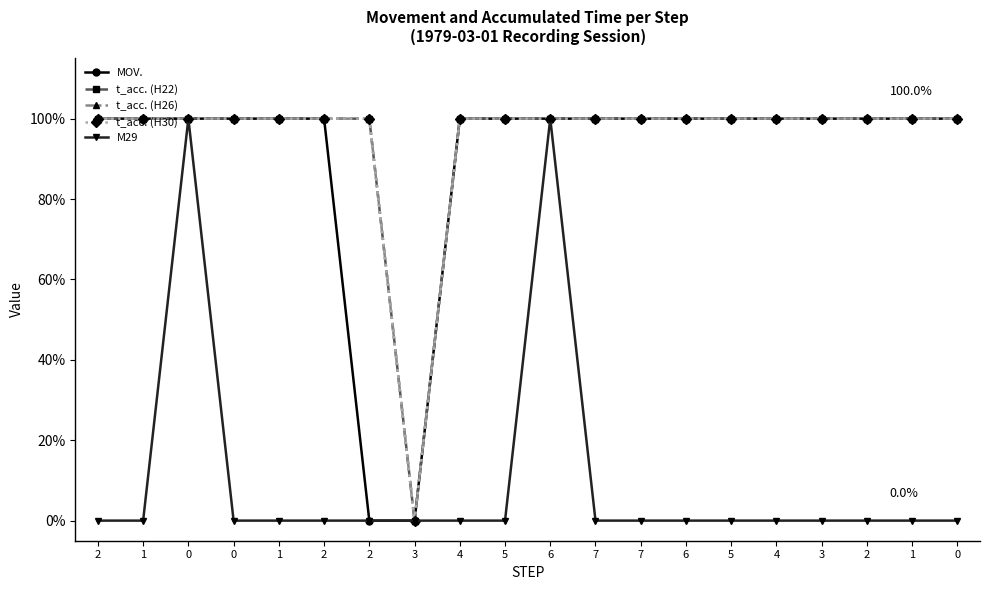

True or false: M29 has more than 1 interior local peaks.

True